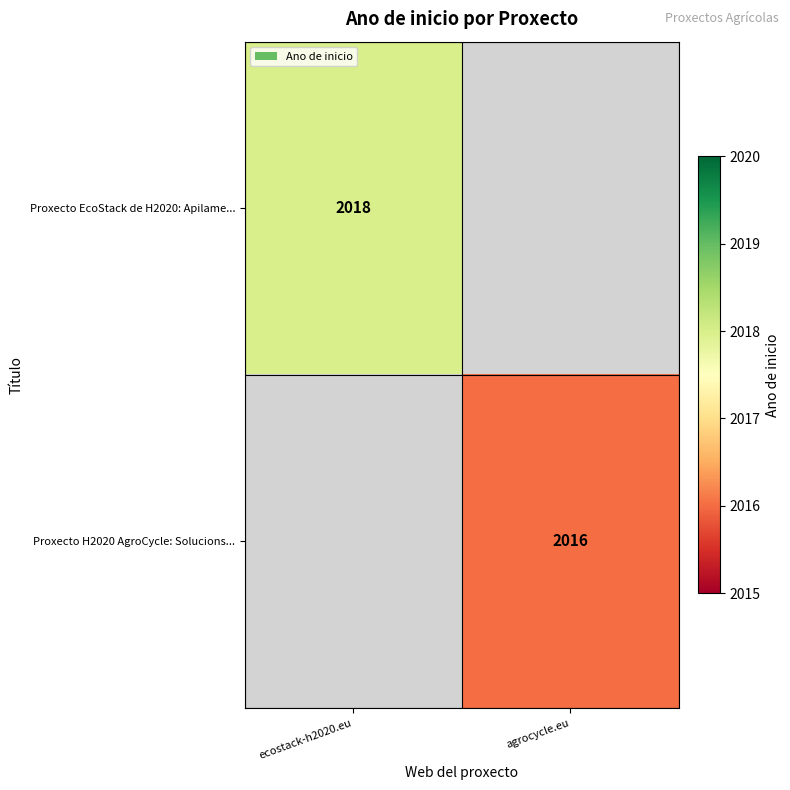

What is the smallest value displayed?

2016.0